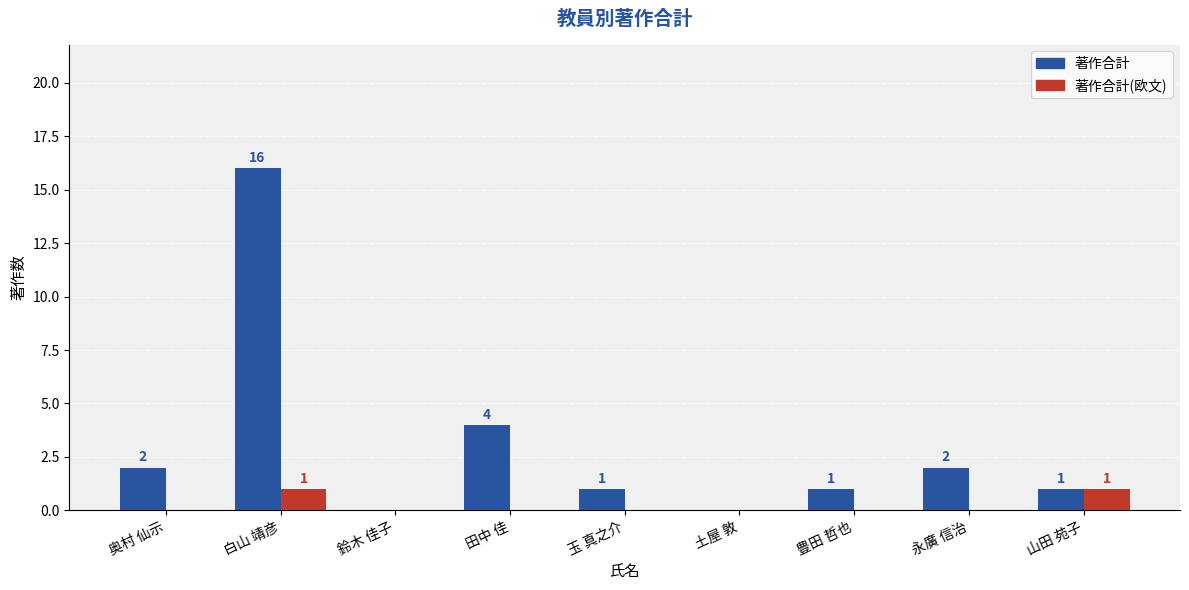

How many values in the 著作合計(欧文) series exceed 0?

2